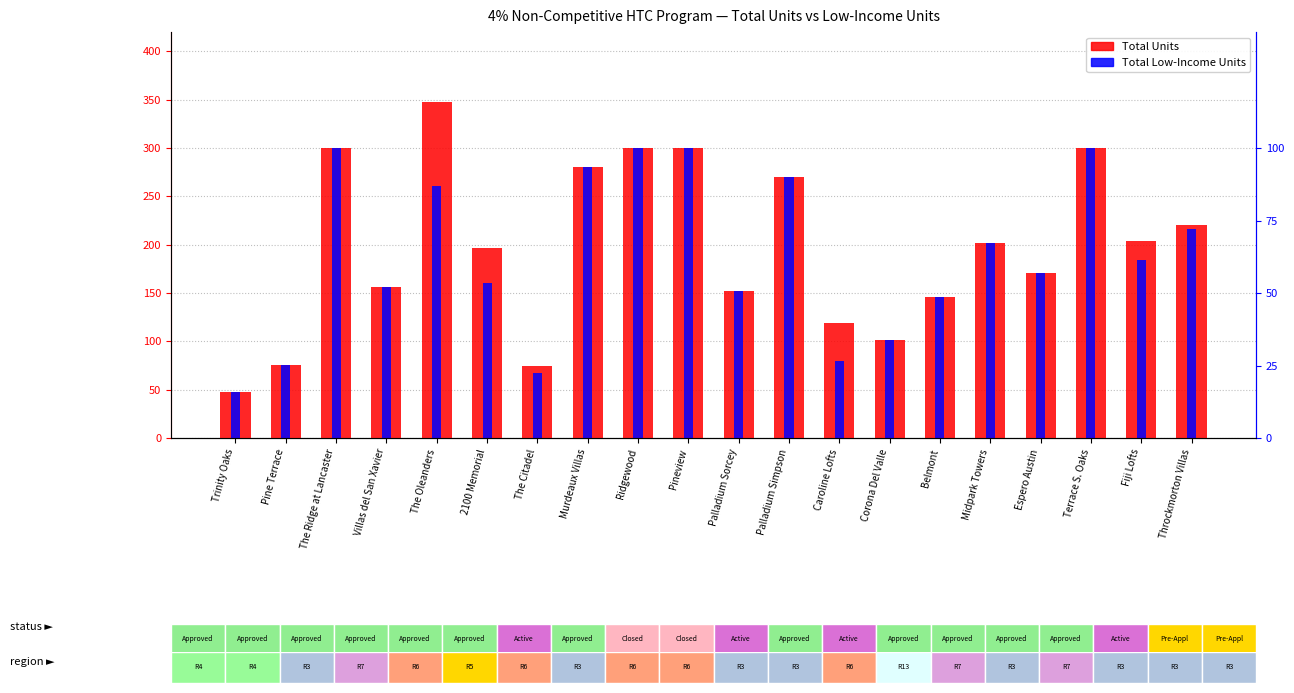

What position from the left is The Ridge at Lancaster?

3